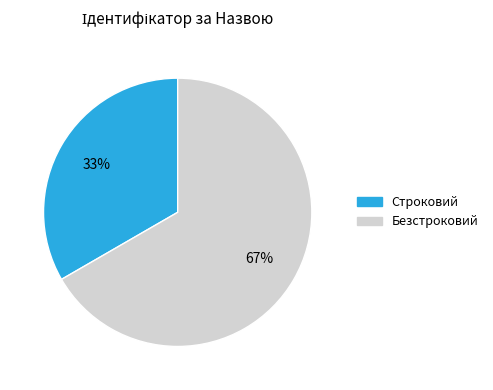

Is the sum of Безстроковий and Строковий greater than half?

Yes